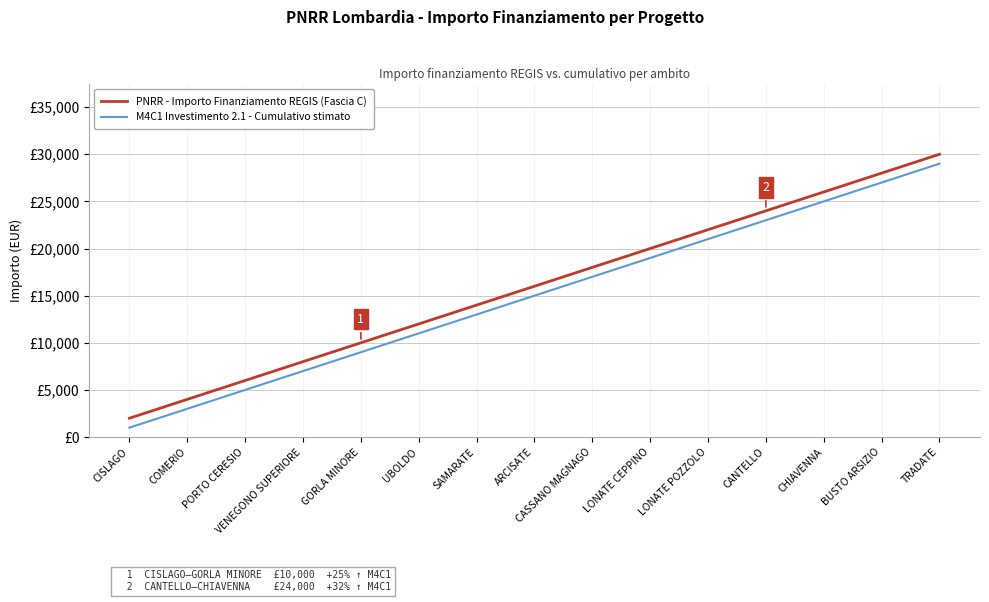

At how many categories does at least one series exceed 22601?

4